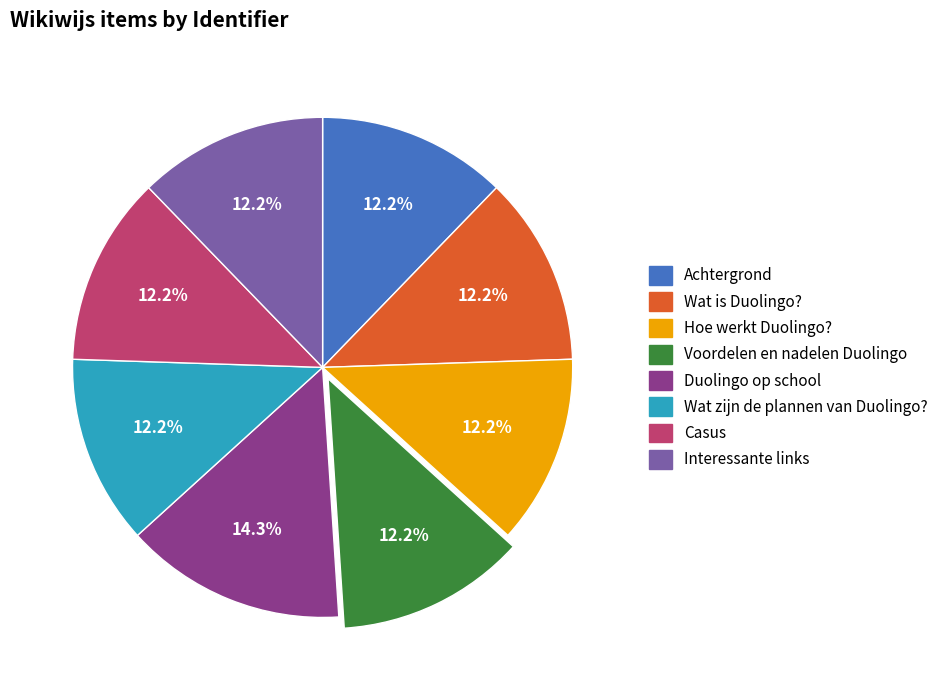

What percentage is the Duolingo op school slice, to the nearest percent?

14%